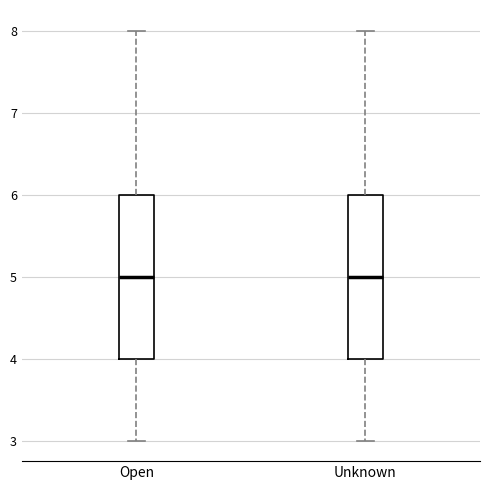

Reading left to right, read every box against the y-axis: the position of its median line, the range the box covers, and the ends of its whiskers. The values are not printed on the chart, so give them approximately, as read against the axis.

Open: median 5, box 4 to 6, whiskers 3 to 8
Unknown: median 5, box 4 to 6, whiskers 3 to 8